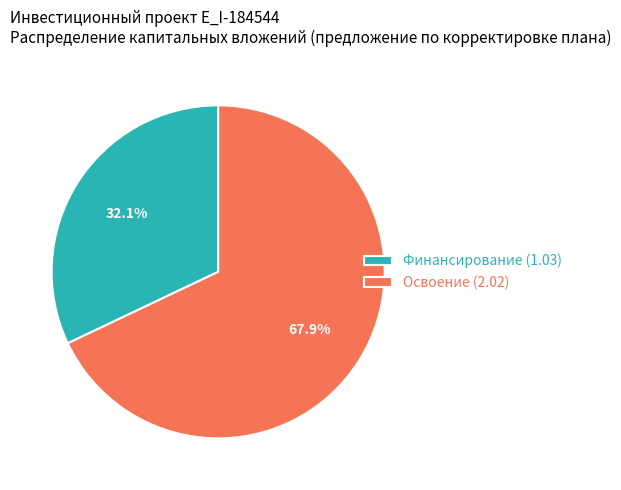

Which slice represents more than half of the pie?

Освоение (2.02)